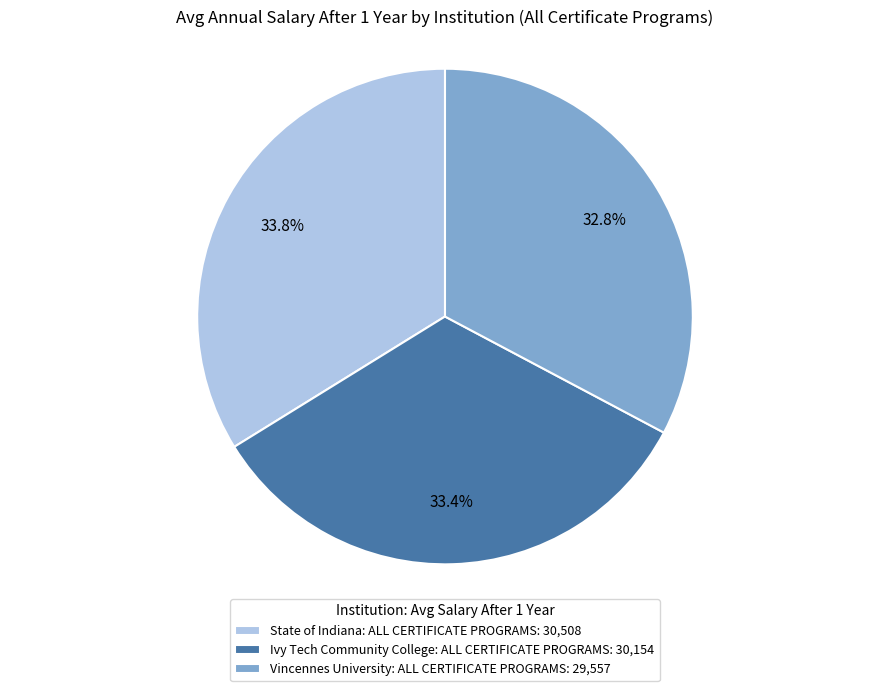

What is the ratio of the value at State of Indiana: ALL CERTIFICATE PROGRAMS to the value at Ivy Tech Community College: ALL CERTIFICATE PROGRAMS?

1.0